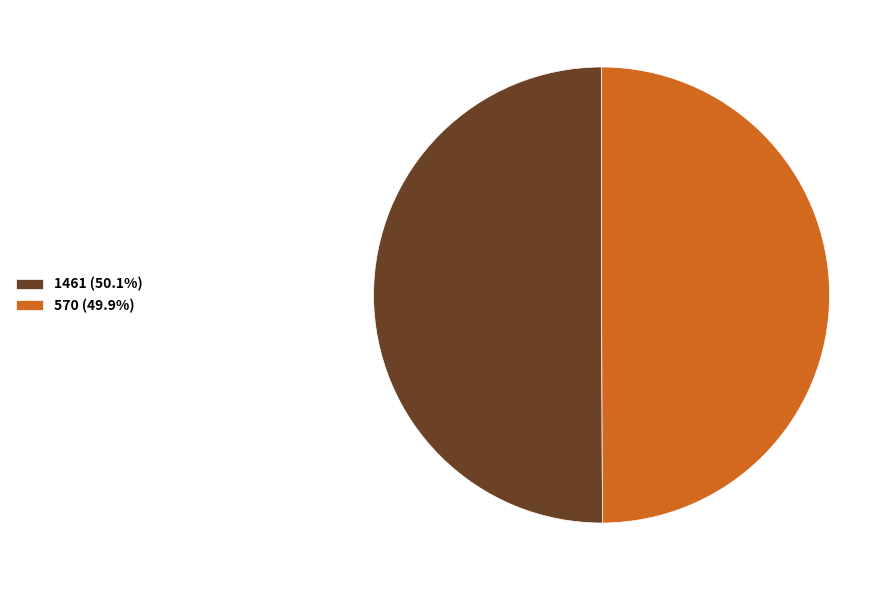

Is the sum of 570 (49.9%) and 1461 (50.1%) greater than half?

Yes